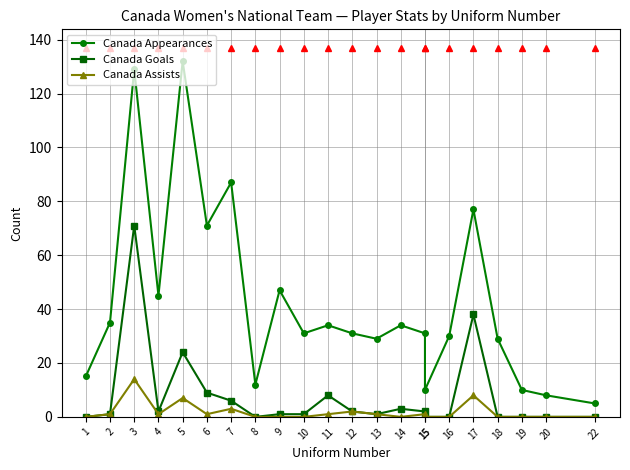

What is the sum of all Canada Goals values?

169